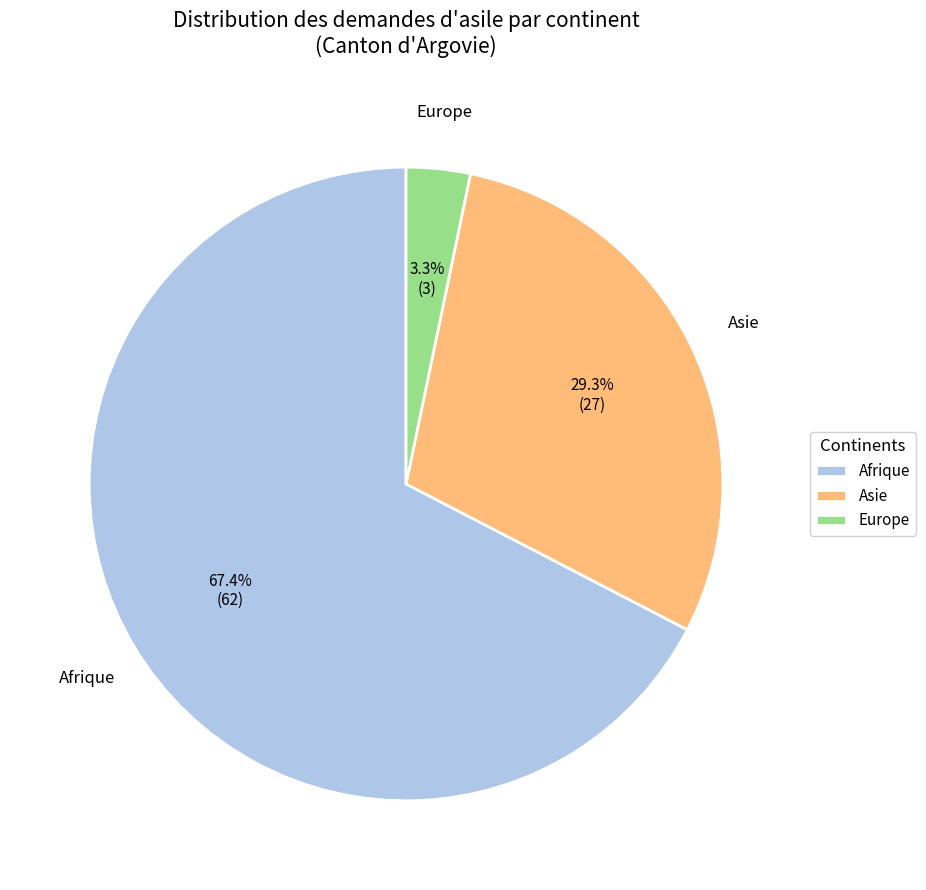

Rank the categories by value from lowest to highest.

Europe, Asie, Afrique